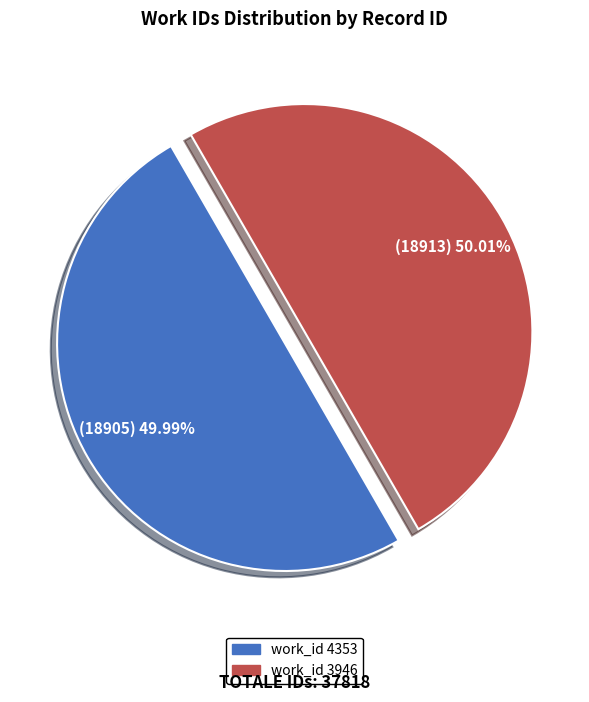

Is there any slice that represents more than half of the pie?

Yes